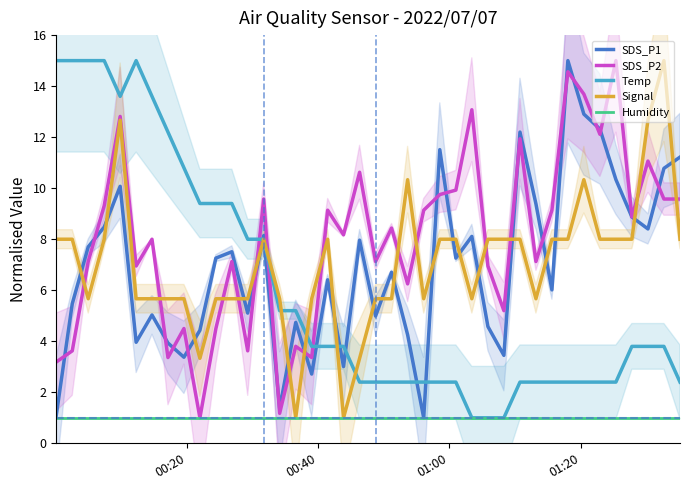

How many lines are shown in the chart?

5